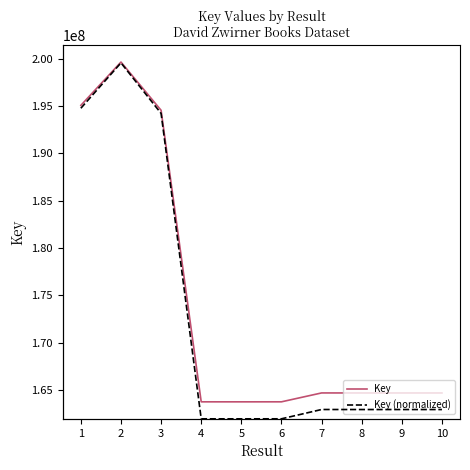

What is the difference between the second highest and second lowest values in the Key series?

31353325